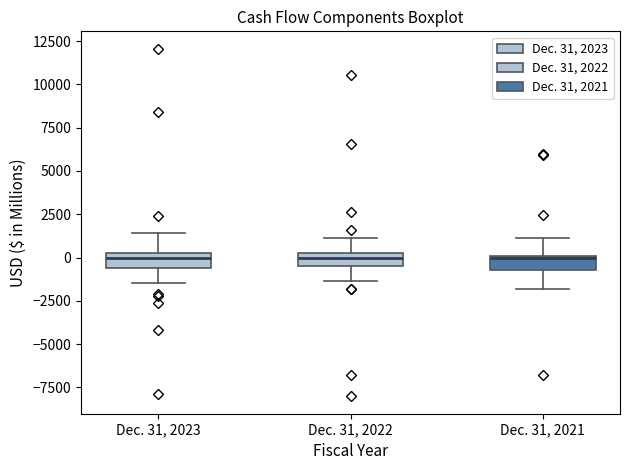

Reading left to right, read every box against the y-axis: the position of its median line, the range the box covers, and the ends of its whiskers. The values are not printed on the chart, so give them approximately, as read against the axis.

Dec. 31, 2023: median 0, box -500 to 500, whiskers -1500 to 1500
Dec. 31, 2022: median 0, box -500 to 500, whiskers -1500 to 1000
Dec. 31, 2021: median 0 (drawn on the box's upper edge), box -500 to 0, whiskers -2000 to 1000